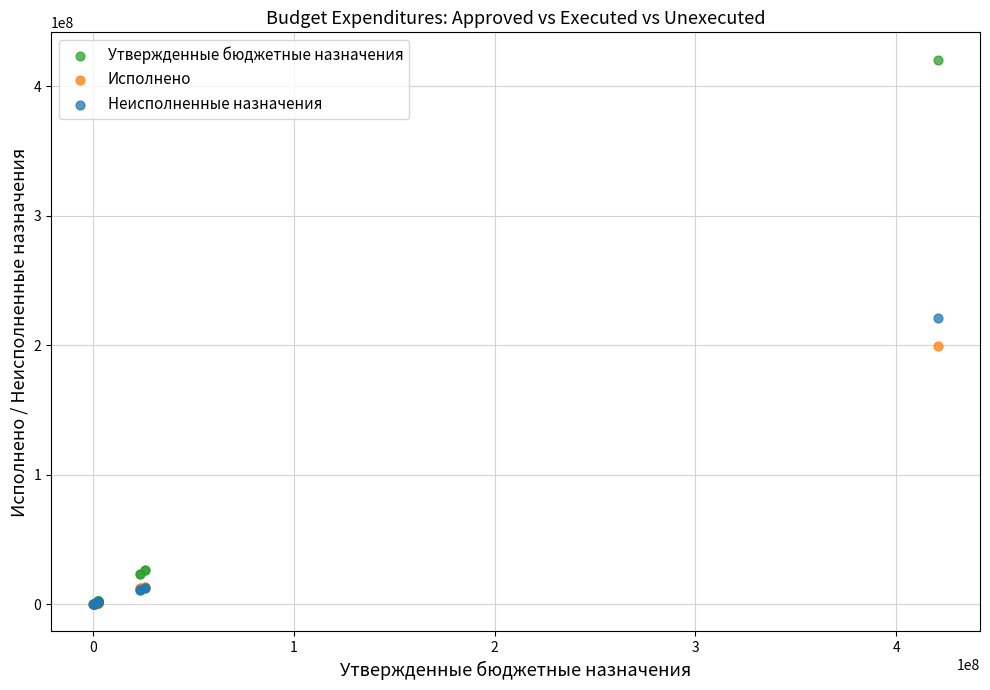

Which series reaches the maximum Y coordinate?

Утвержденные бюджетные назначения